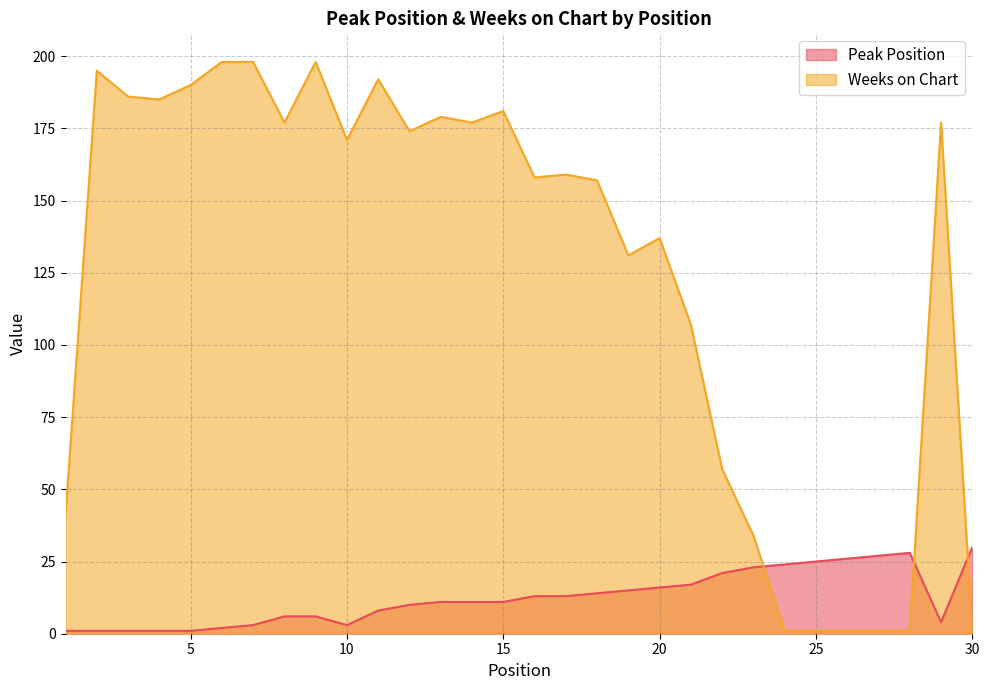

At which label is Peak Position closest to 15?

19